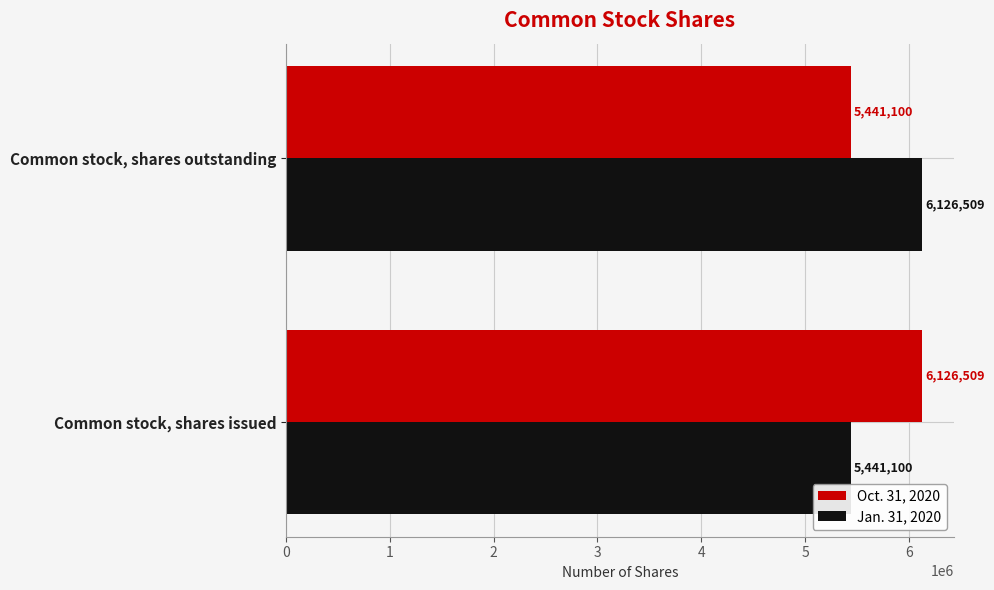

What is the lowest value of the Jan. 31, 2020 series?

5441100